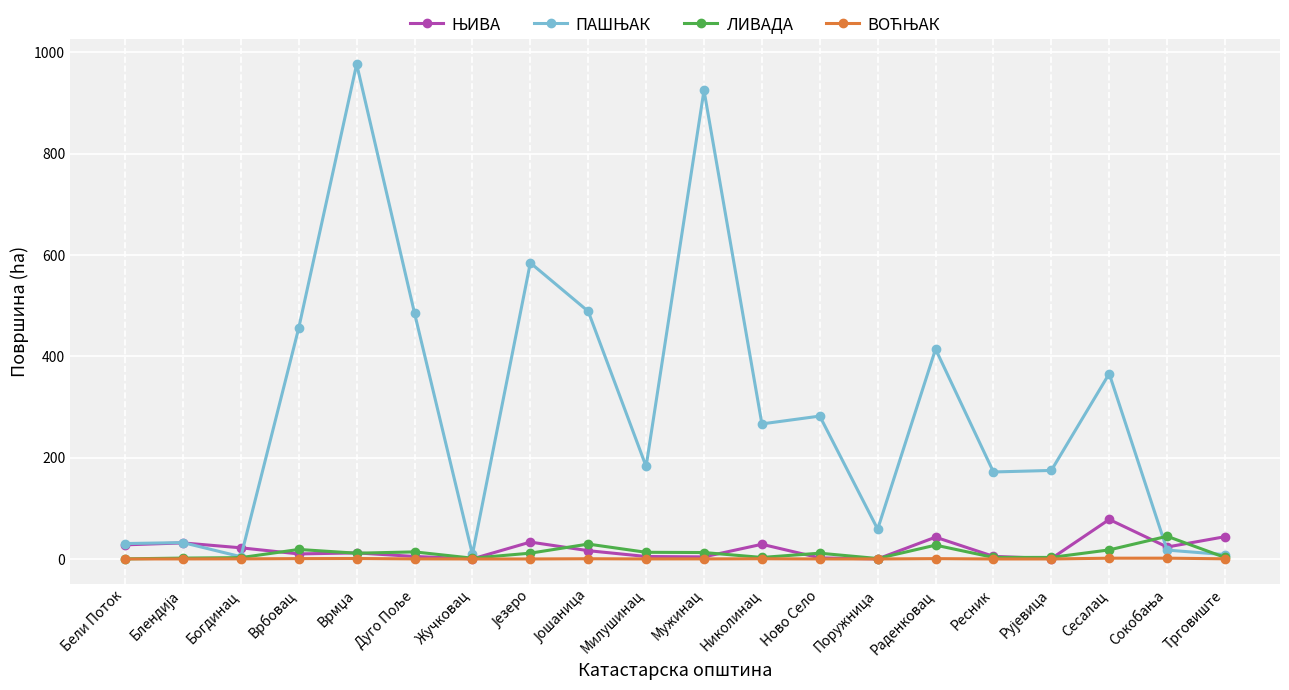

What is the label of the 3rd point from the right?

Сесалац